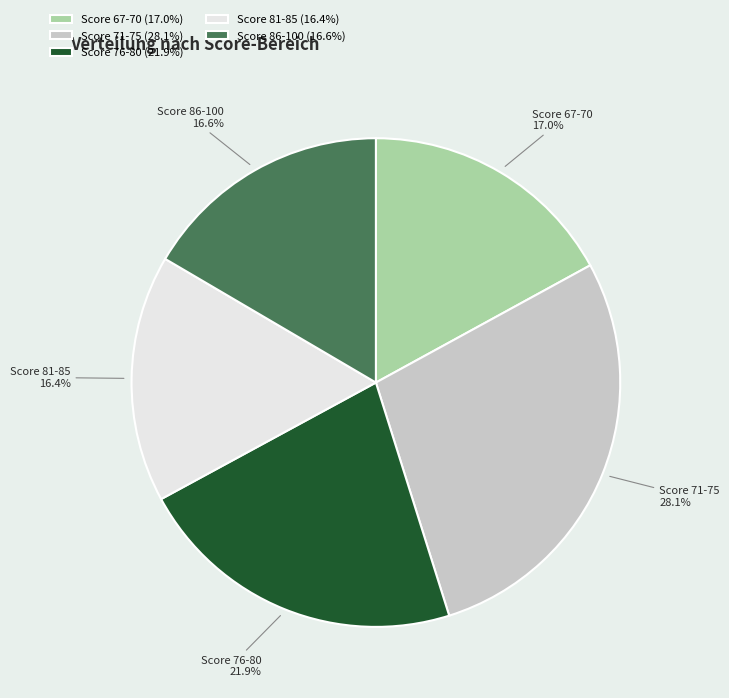

What percentage is NOT represented by Score 86-100?

83.4%